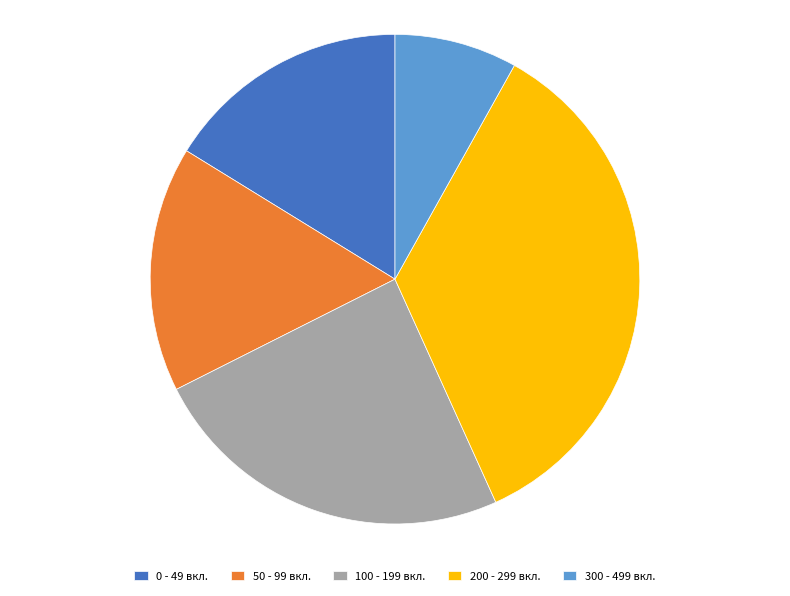

The 50 - 99 вкл. slice represents 24% of the pie. True or false?

False